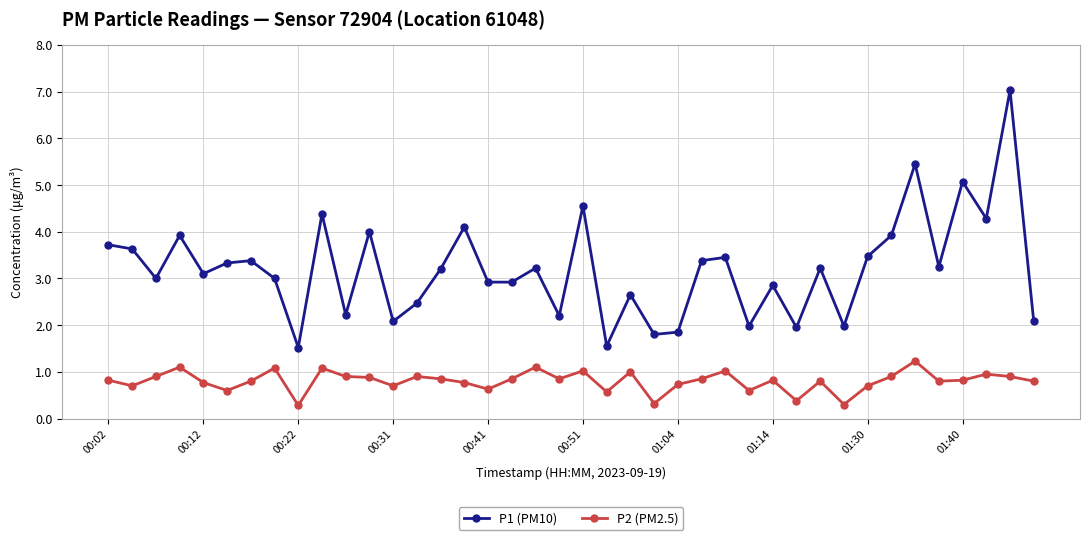

What is the value of the P1 (PM10) point at the 20th from the left?

2.2